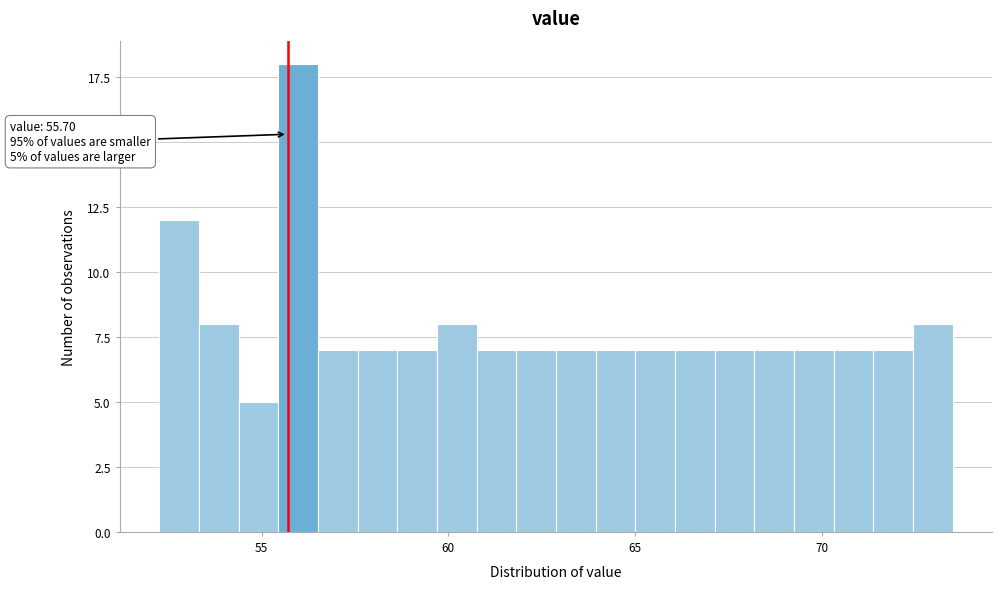

Read against the x-axis, roughly where is the centre of the tallest bar?

56.0